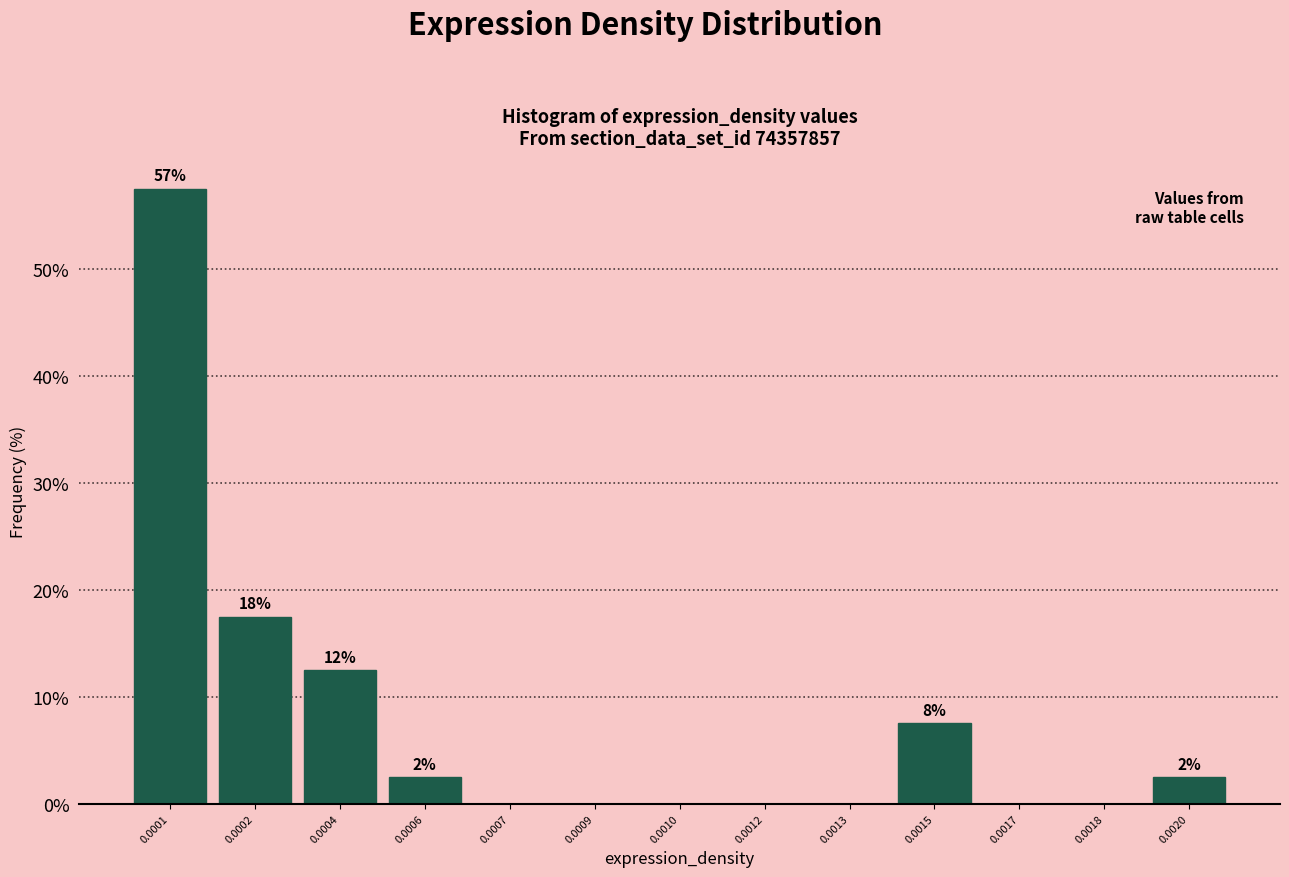

Reading left to right, transcribe all the data shown in this chart.

0.0001=57.5	0.0002=17.5	0.0004=12.5	0.0006=2.5	0.0007=0.0	0.0009=0.0	0.0010=0.0	0.0012=0.0	0.0013=0.0	0.0015=7.5	0.0017=0.0	0.0018=0.0	0.0020=2.5